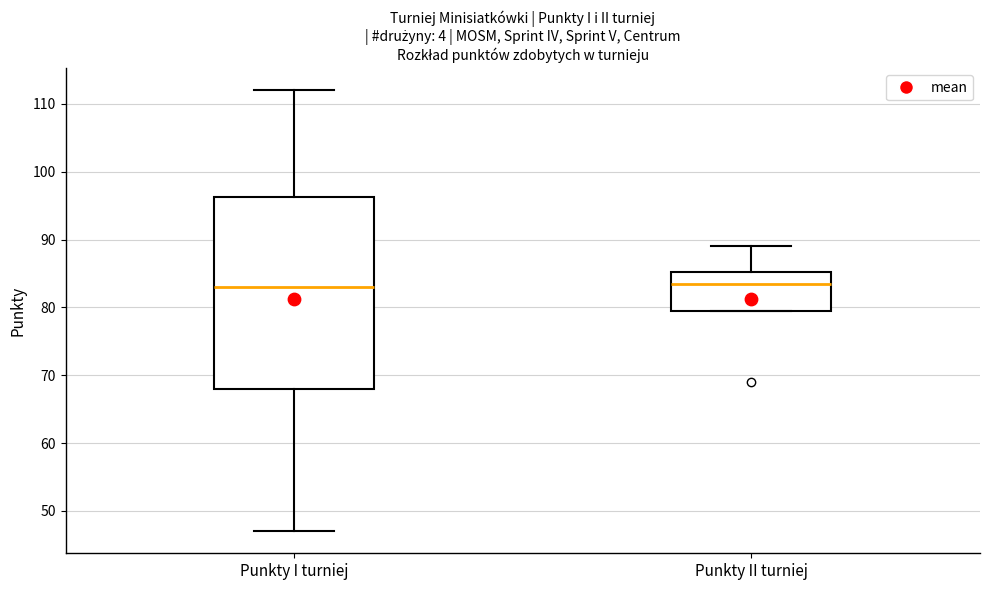

Reading left to right, read every box against the y-axis: the position of its median line, the range the box covers, and the ends of its whiskers. The values are not printed on the chart, so give them approximately, as read against the axis.

Punkty I turniej: median 83, box 68 to 96, whiskers 47 to 112
Punkty II turniej: median 84, box 80 to 85, whiskers 80 to 89